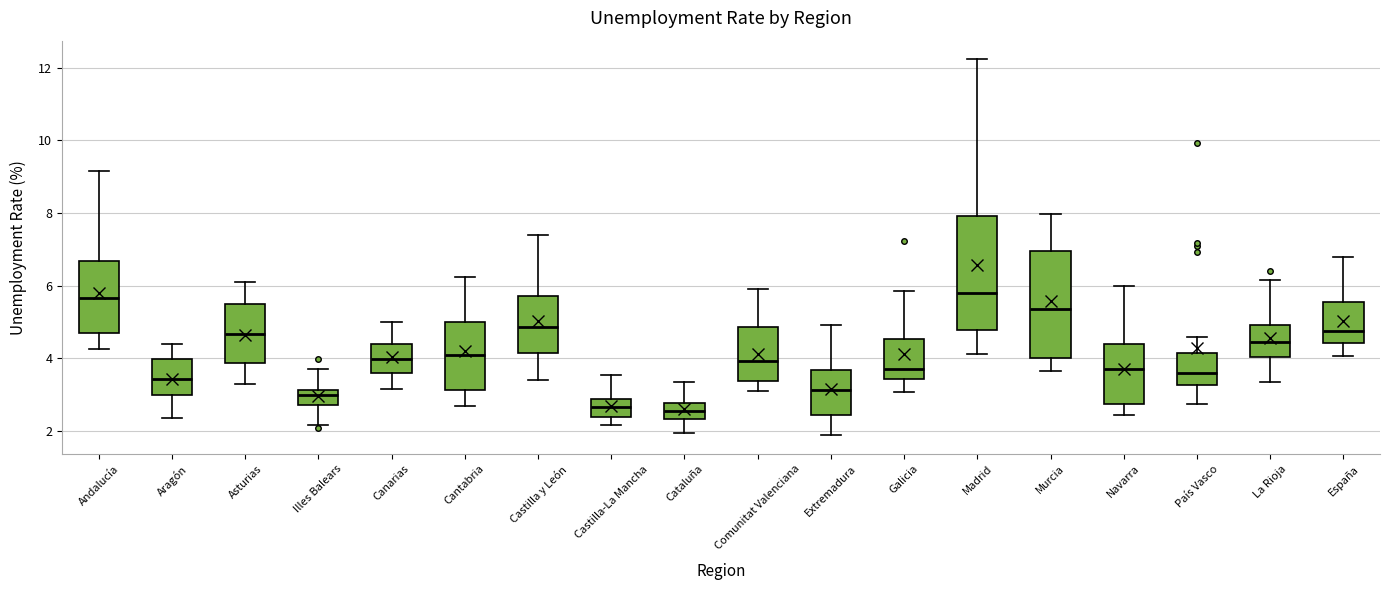

Reading left to right, read every box against the y-axis: the position of its median line, the range the box covers, and the ends of its whiskers. The values are not printed on the chart, so give them approximately, as read against the axis.

Andalucía: median 5.6, box 4.6 to 6.6, whiskers 4.2 to 9.2
Aragón: median 3.4, box 3.0 to 4.0, whiskers 2.4 to 4.4
Asturias: median 4.6, box 3.8 to 5.4, whiskers 3.2 to 6.2
Illes Balears: median 3.0, box 2.8 to 3.2, whiskers 2.2 to 3.8
Canarias: median 4.0, box 3.6 to 4.4, whiskers 3.2 to 5.0
Cantabria: median 4.0, box 3.2 to 5.0, whiskers 2.6 to 6.2
Castilla y León: median 4.8, box 4.2 to 5.8, whiskers 3.4 to 7.4
Castilla-La Mancha: median 2.6, box 2.4 to 2.8, whiskers 2.2 to 3.6
Cataluña: median 2.6, box 2.4 to 2.8, whiskers 2.0 to 3.4
Comunitat Valenciana: median 4.0, box 3.4 to 4.8, whiskers 3.0 to 6.0
Extremadura: median 3.2, box 2.4 to 3.6, whiskers 1.8 to 5.0
Galicia: median 3.8, box 3.4 to 4.6, whiskers 3.0 to 5.8
Madrid: median 5.8, box 4.8 to 8.0, whiskers 4.2 to 12.2
Murcia: median 5.4, box 4.0 to 7.0, whiskers 3.6 to 8.0
Navarra: median 3.8, box 2.8 to 4.4, whiskers 2.4 to 6.0
País Vasco: median 3.6, box 3.2 to 4.2, whiskers 2.8 to 4.6
La Rioja: median 4.4, box 4.0 to 5.0, whiskers 3.4 to 6.2
España: median 4.8, box 4.4 to 5.6, whiskers 4.0 to 6.8